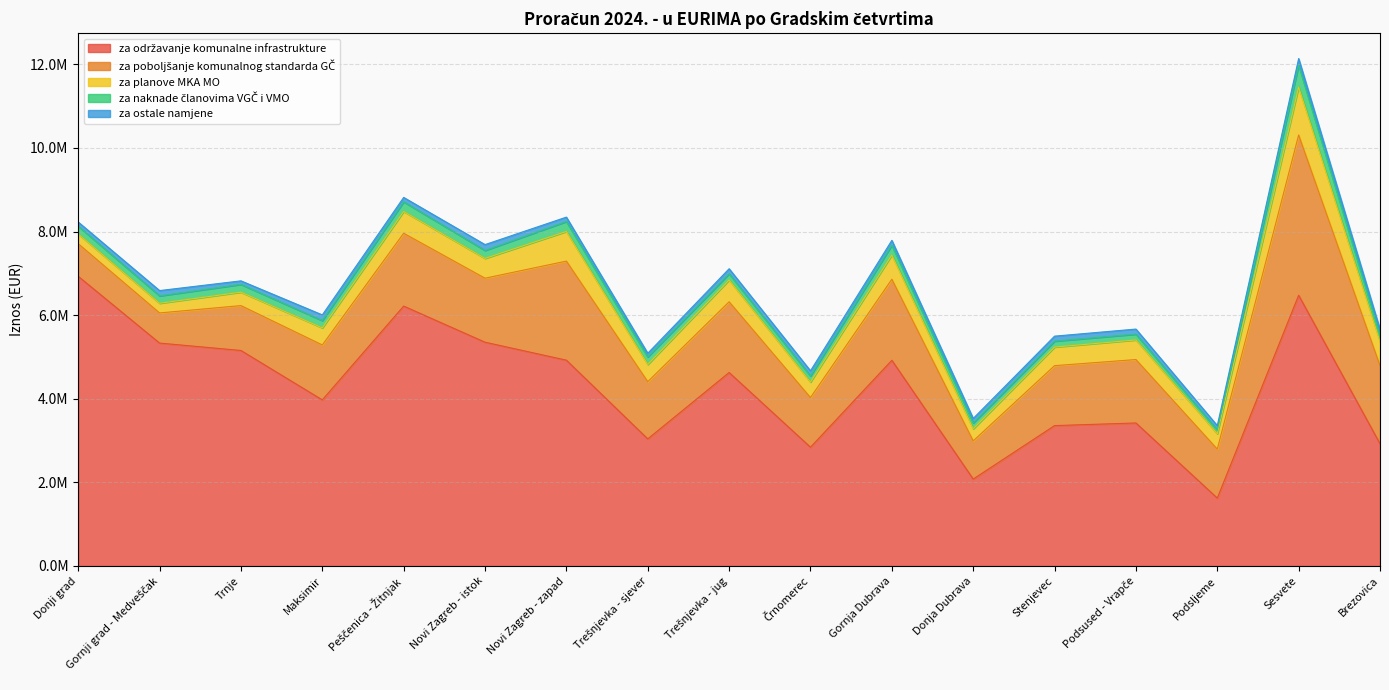

What is the smallest value displayed?

84700